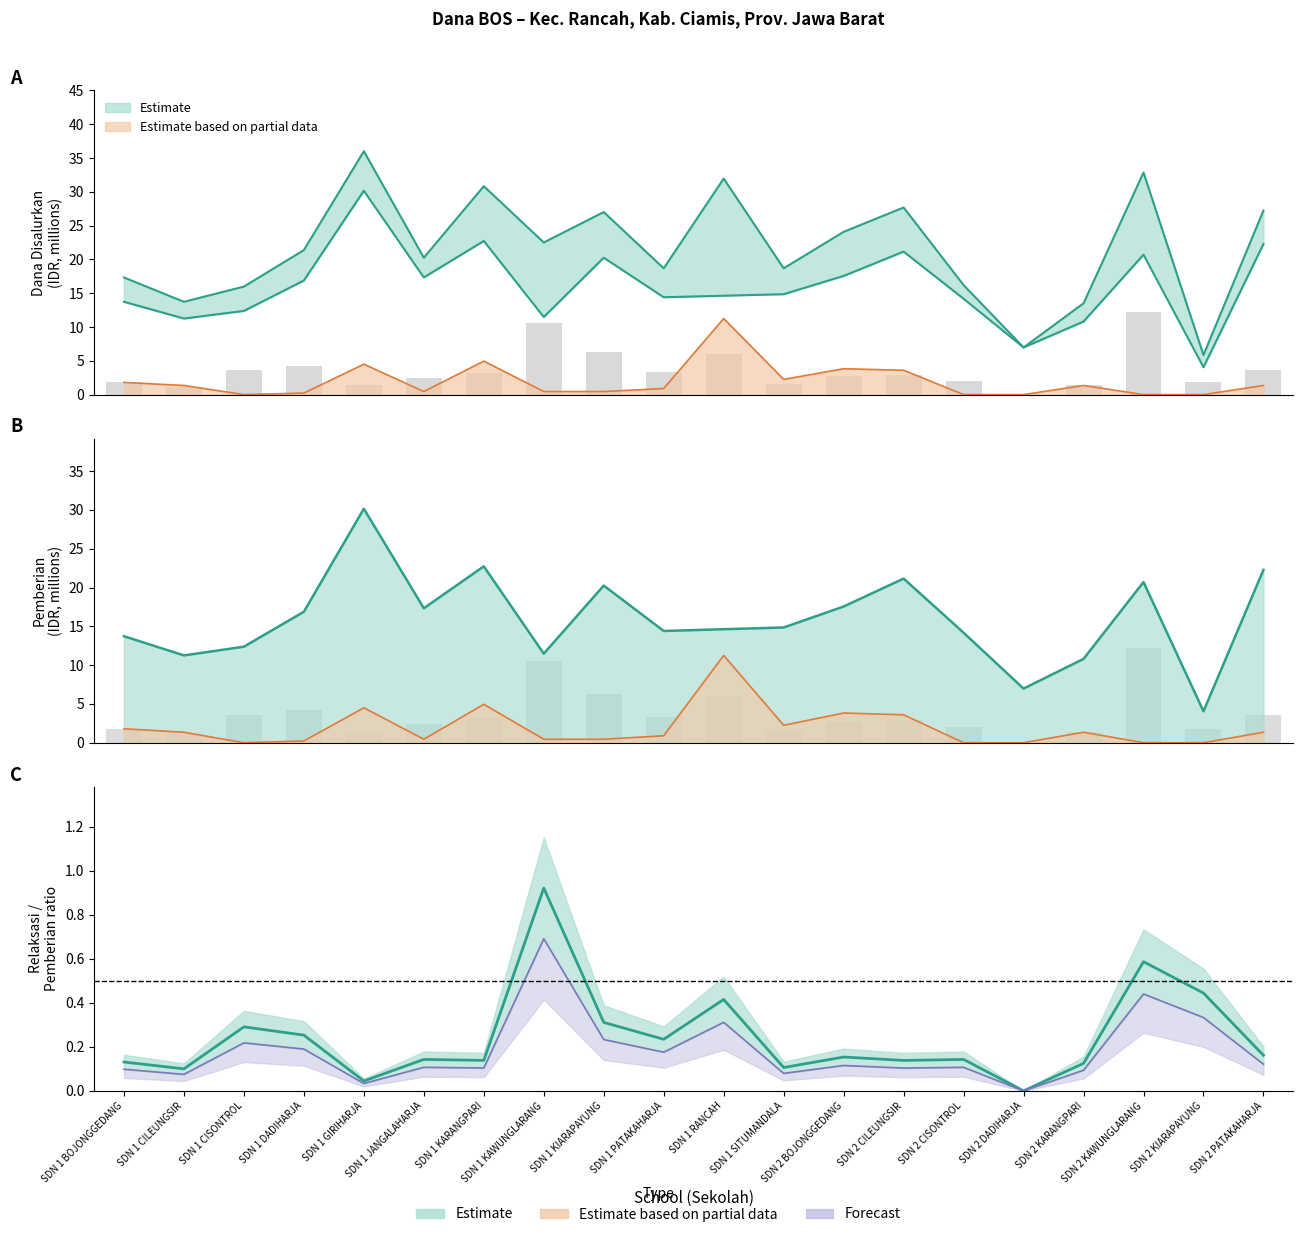

What position from the right is SDN 1 PATAKAHARJA?

11